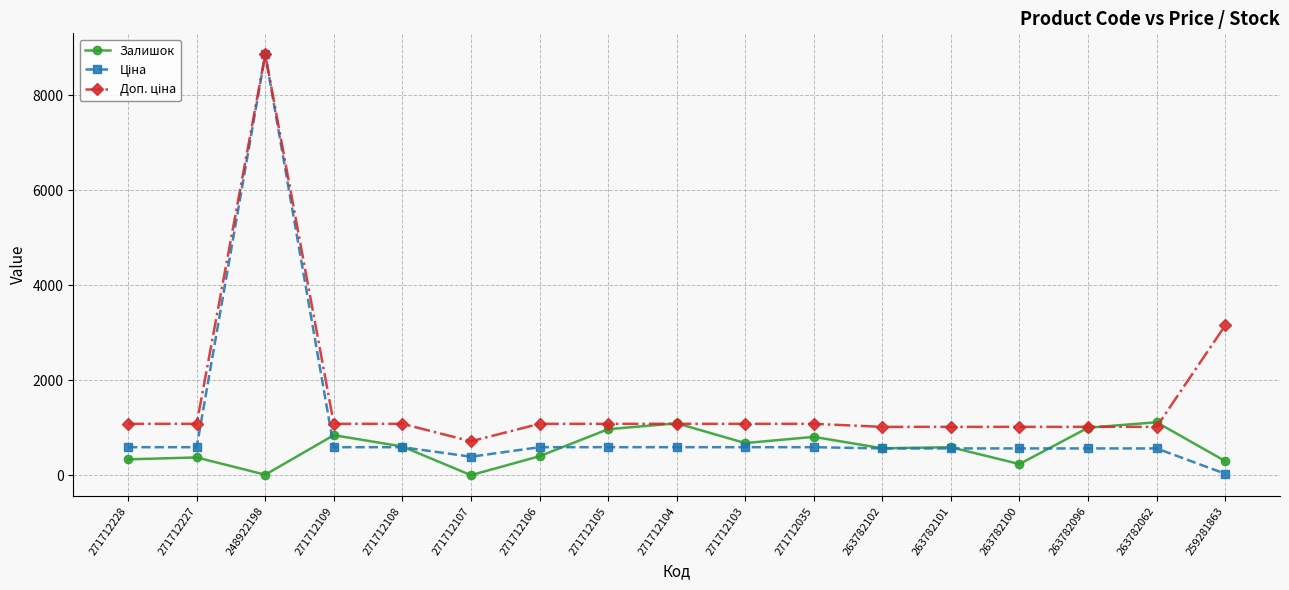

What is the difference between the highest and lowest values at 271712035?

491.7